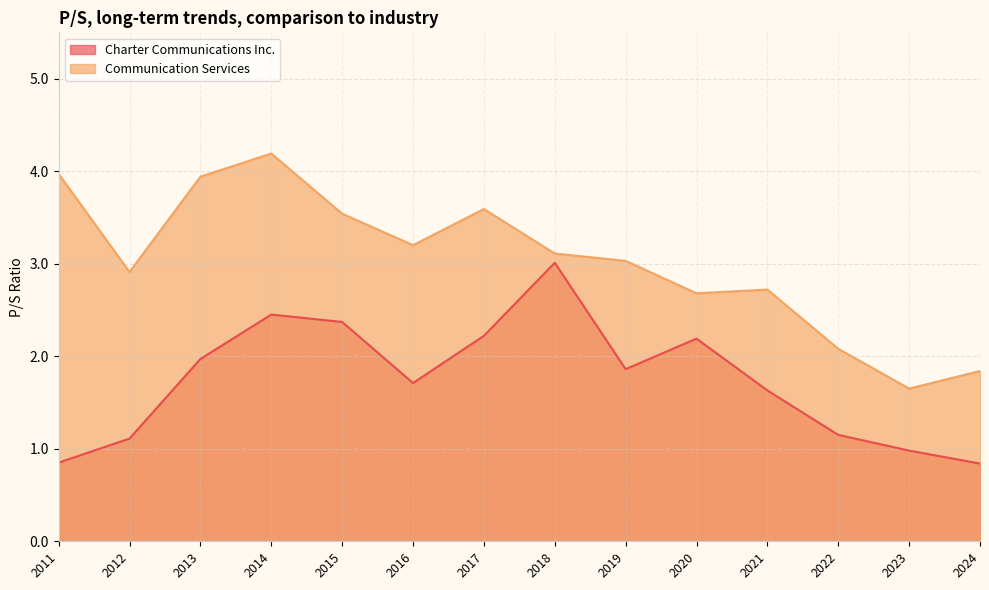

True or false: Communication Services and Charter Communications Inc. cross at least once.

False